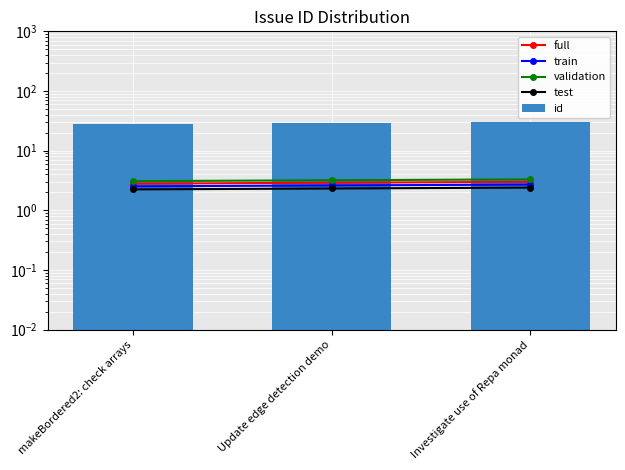

What is the sum of all validation values?

9.6